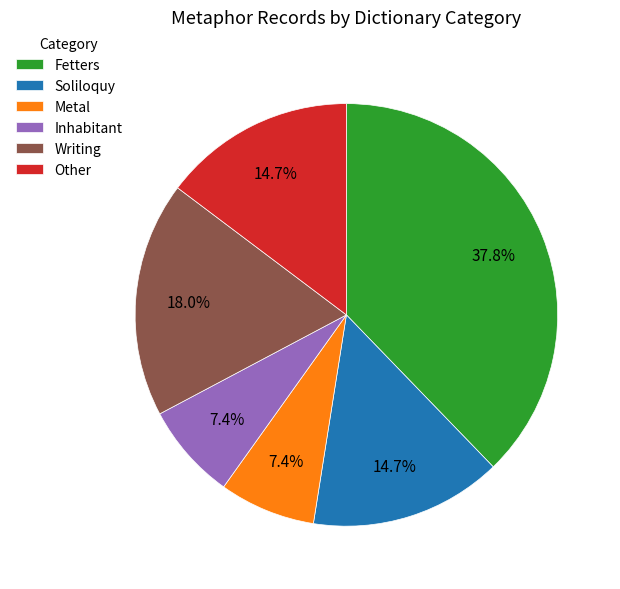

What percentage is NOT represented by Metal?

92.6%